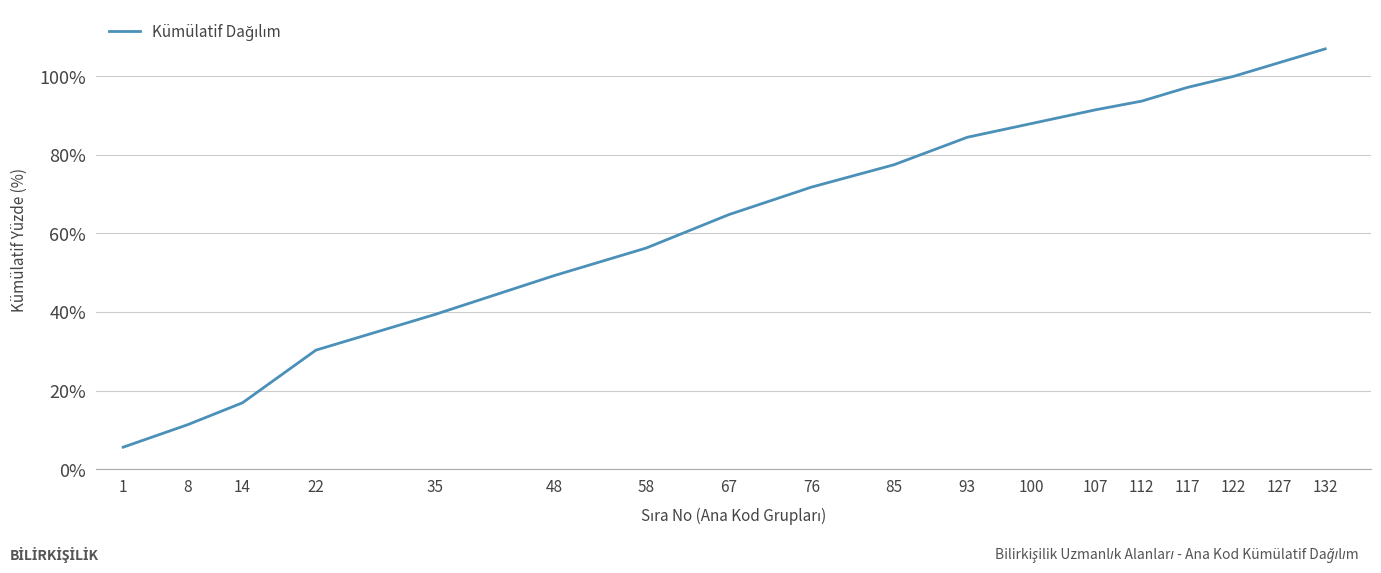

Between 35 and 48, which is larger?

48